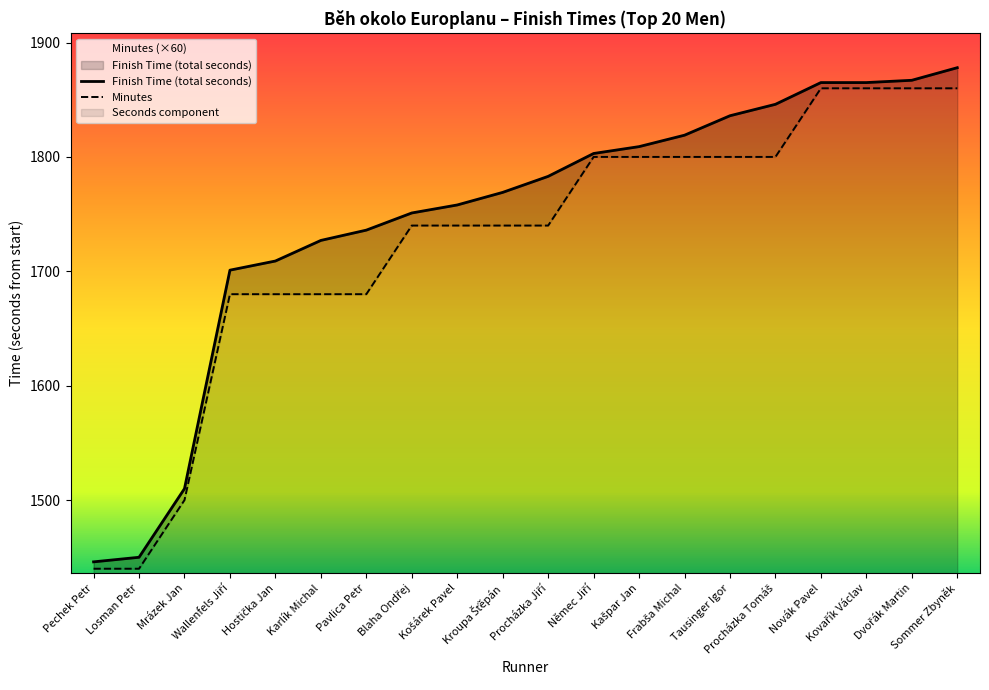

Rank the categories by value from highest to lowest.

Novák Pavel, Kovařík Václav, Dvořák Martin, Sommer Zbyněk, Němec Jiří, Kašpar Jan, Frabša Michal, Tausinger Igor, Procházka Tomáš, Blaha Ondřej, Košárek Pavel, Kroupa Šťěpán, Procházka Jiří, Wallenfels Jiří, Hostička Jan, Karlík Michal, Pavlica Petr, Mrázek Jan, Pechek Petr, Losman Petr